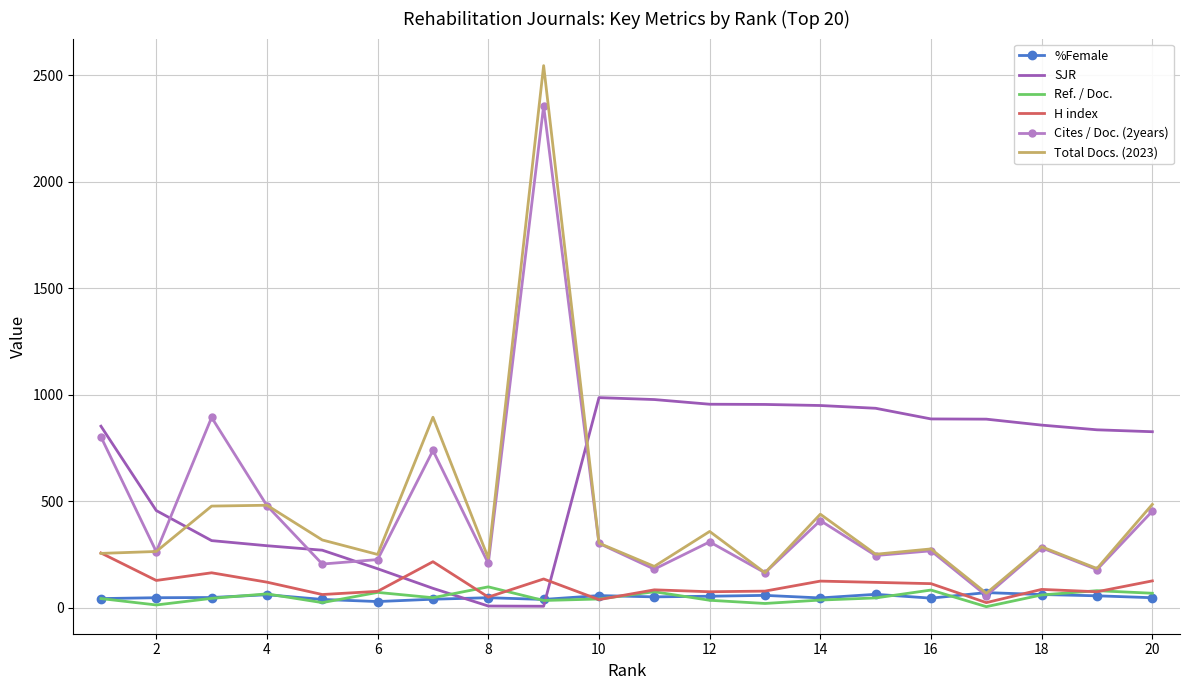

True or false: Cites / Doc. (2years) and Total Docs. (2023) intersect in this chart.

True